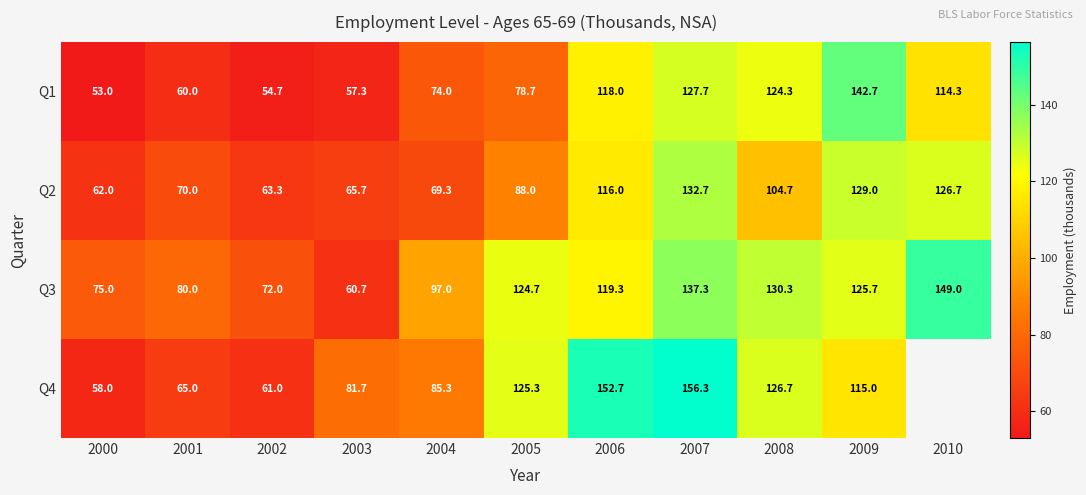

Rank the series at 2006 from lowest to highest value.

Q2, Q1, Q3, Q4